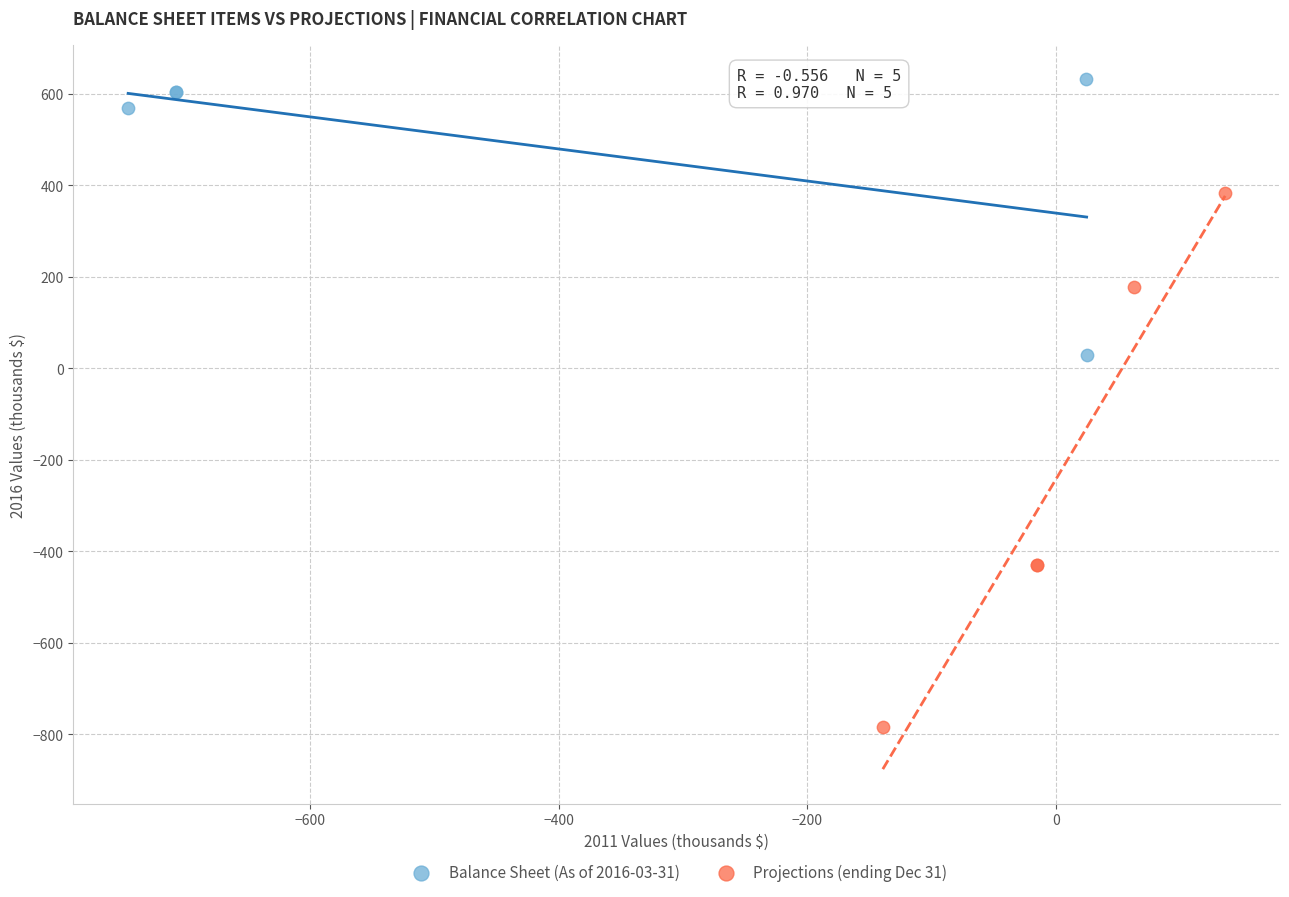

Which series has the largest Y range (max minus min)?

Projections (ending Dec 31)